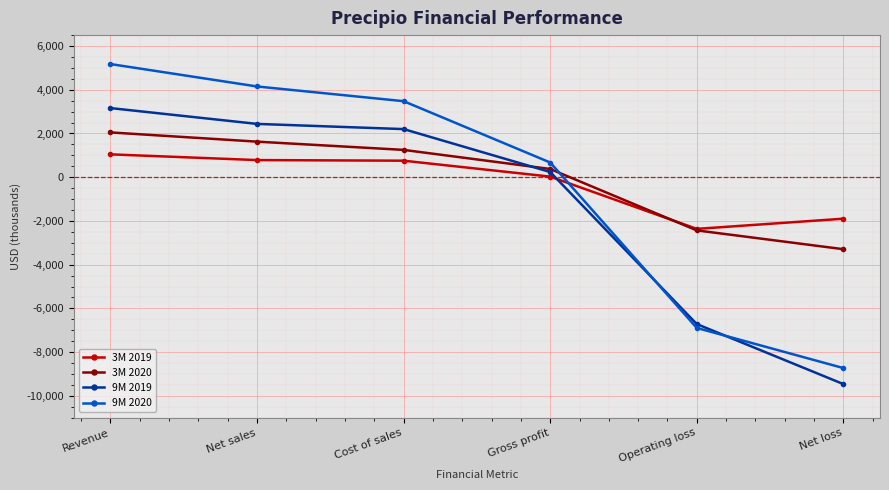

What position from the left is Operating loss?

5